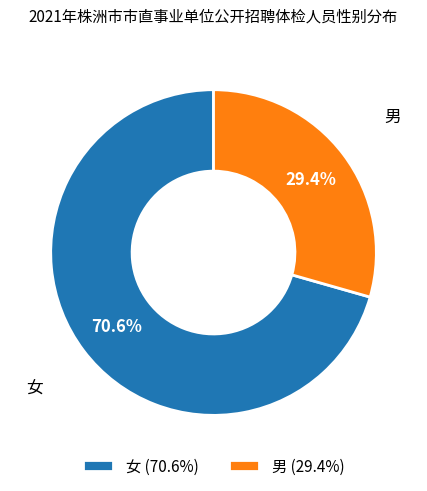

Rank the categories by value from lowest to highest.

男, 女